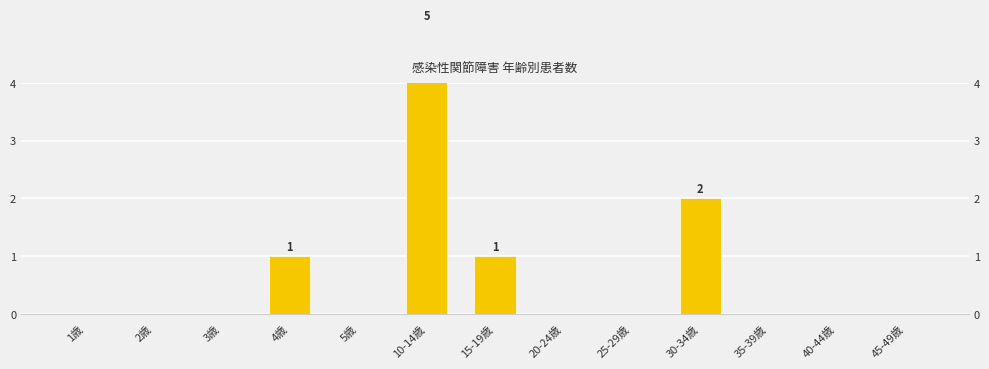

Which category has the lowest value across all series?

1歳